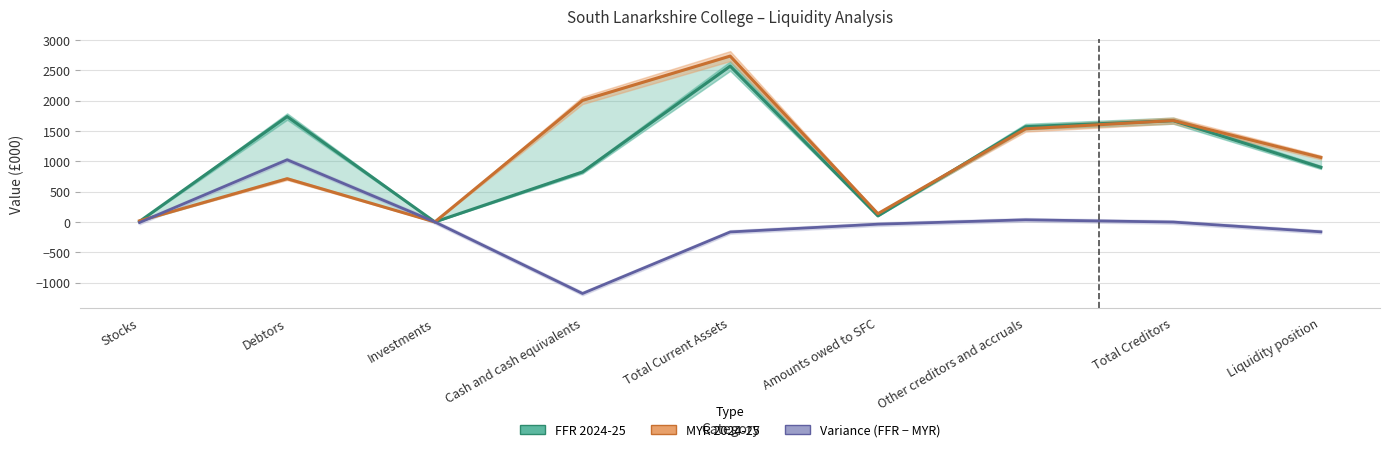

How many data points in MYR 2024-25 are less than 1062?

4